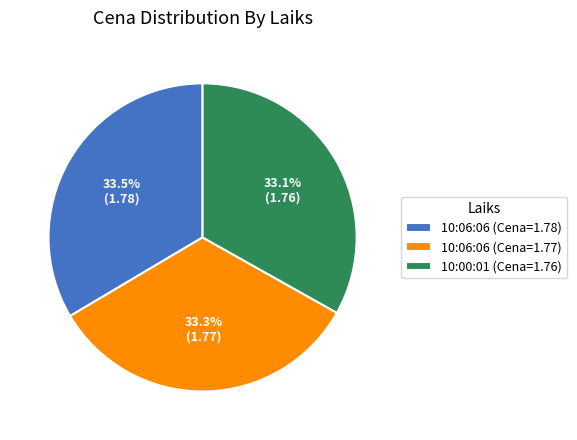

What is the ratio of the value at 10:00:01 (Cena=1.76) to the value at 10:06:06 (Cena=1.77)?

1.0